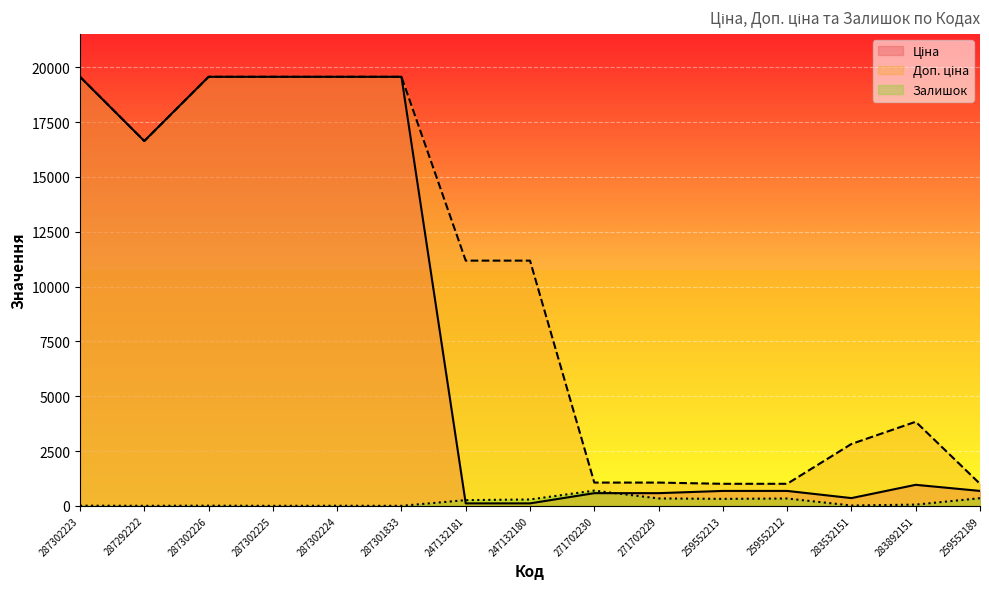

The Ціна series shows 679.8 at 259552189. True or false?

True